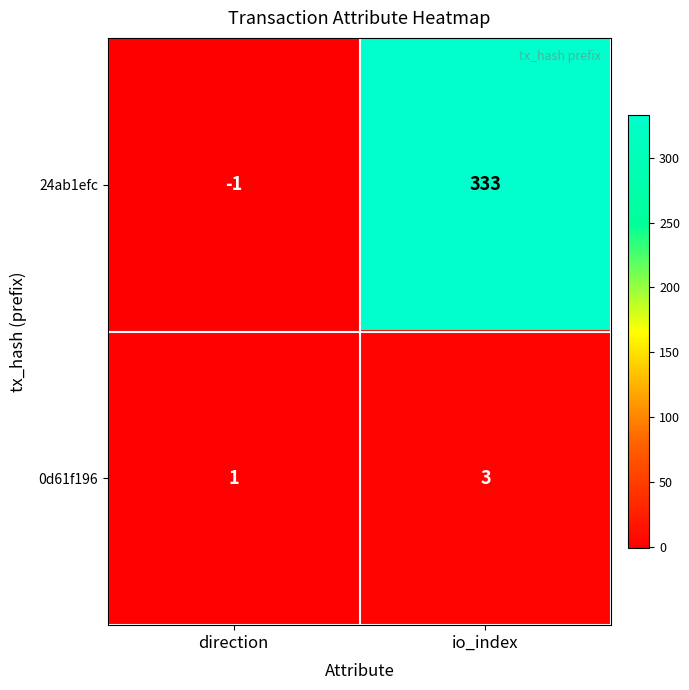

The 0d61f196 series shows 3 at io_index. True or false?

True